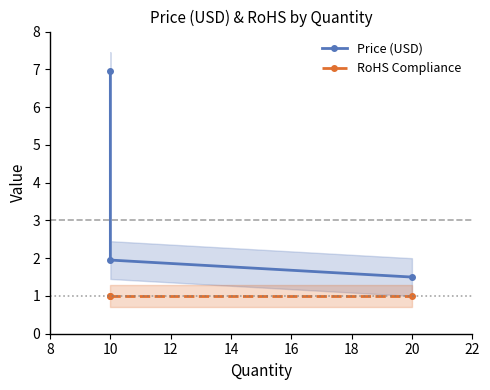

How many categories are shown in the chart?

3